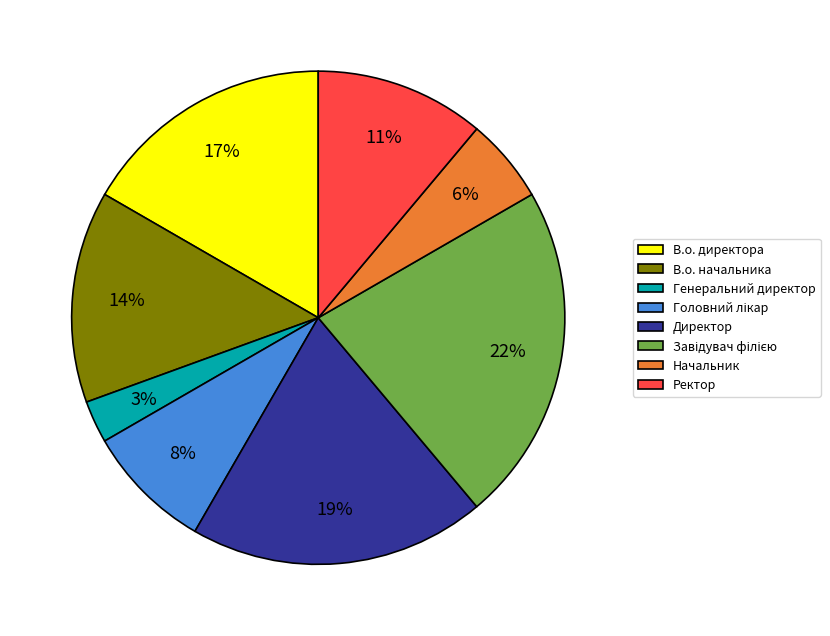

To the nearest percent, what is the difference between the Генеральний директор and В.о. директора slice percentages?

14%